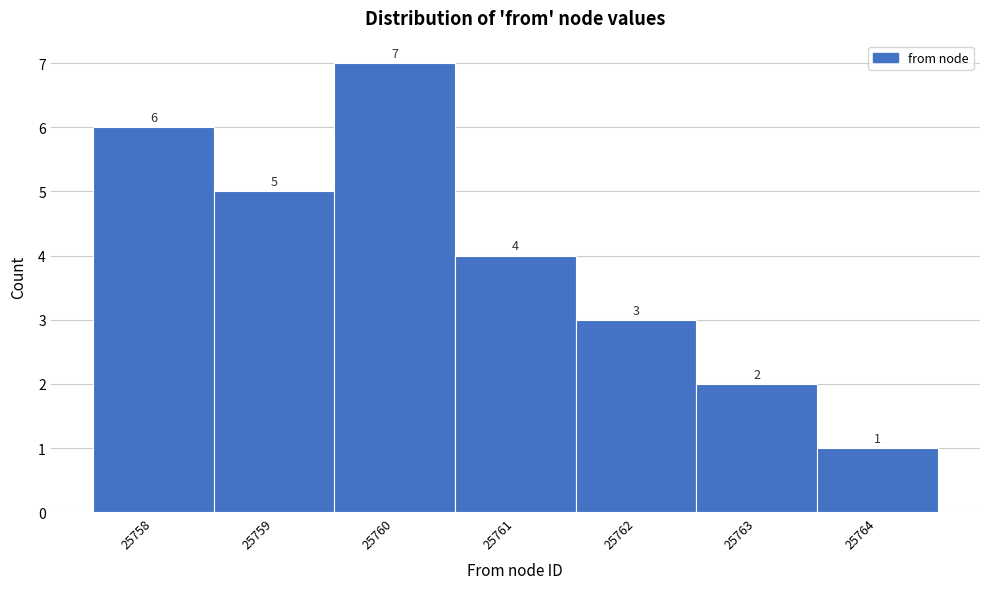

How tall is the bar that spans 25760.5 to 25761.5 on the x-axis?

4